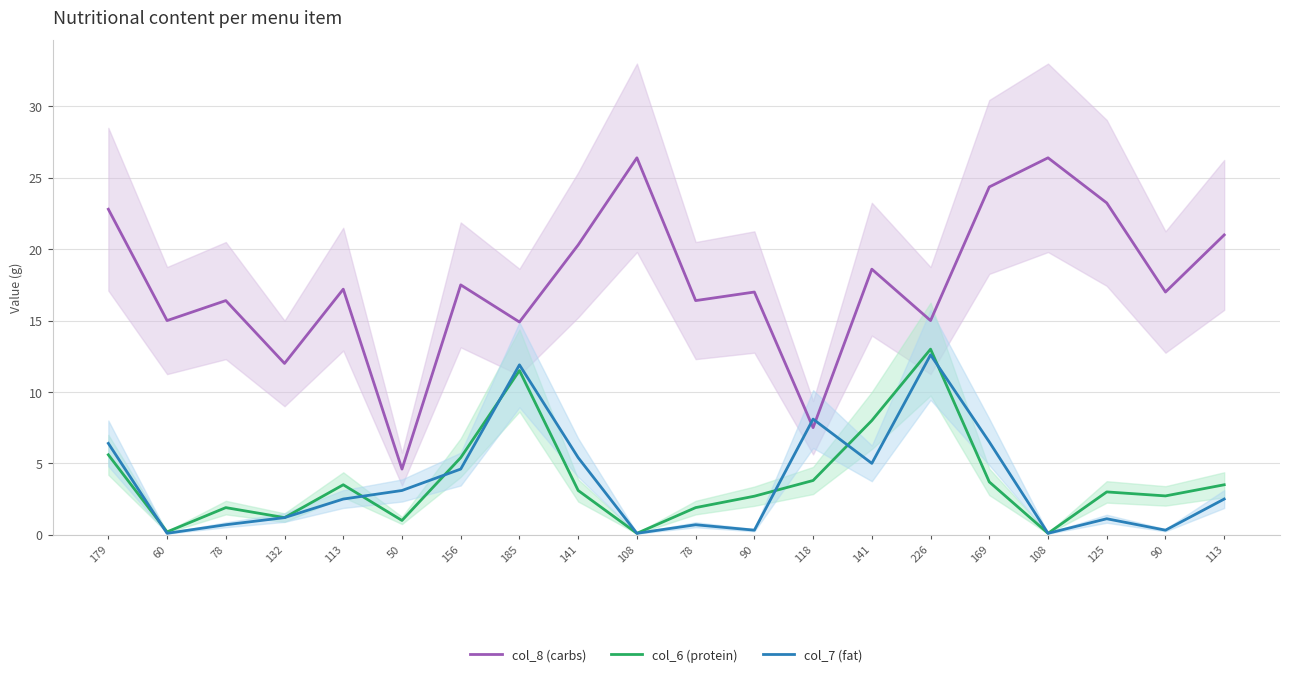

What are all the series names shown in the legend?

col_8 (carbs), col_6 (protein), col_7 (fat)